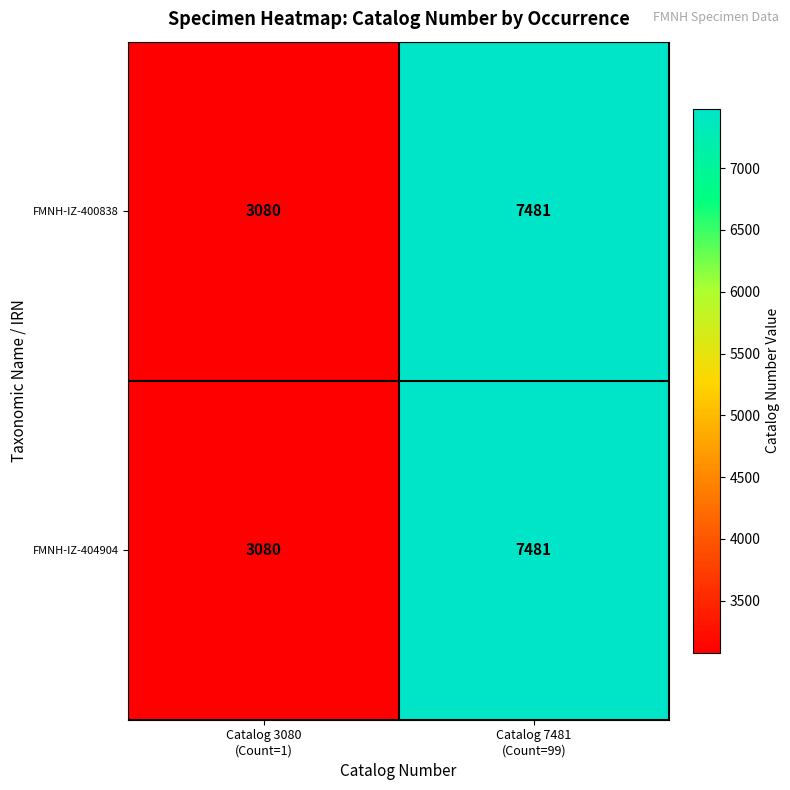

What is the difference between the maximum and minimum values in the FMNH-IZ-404904 series?

4401